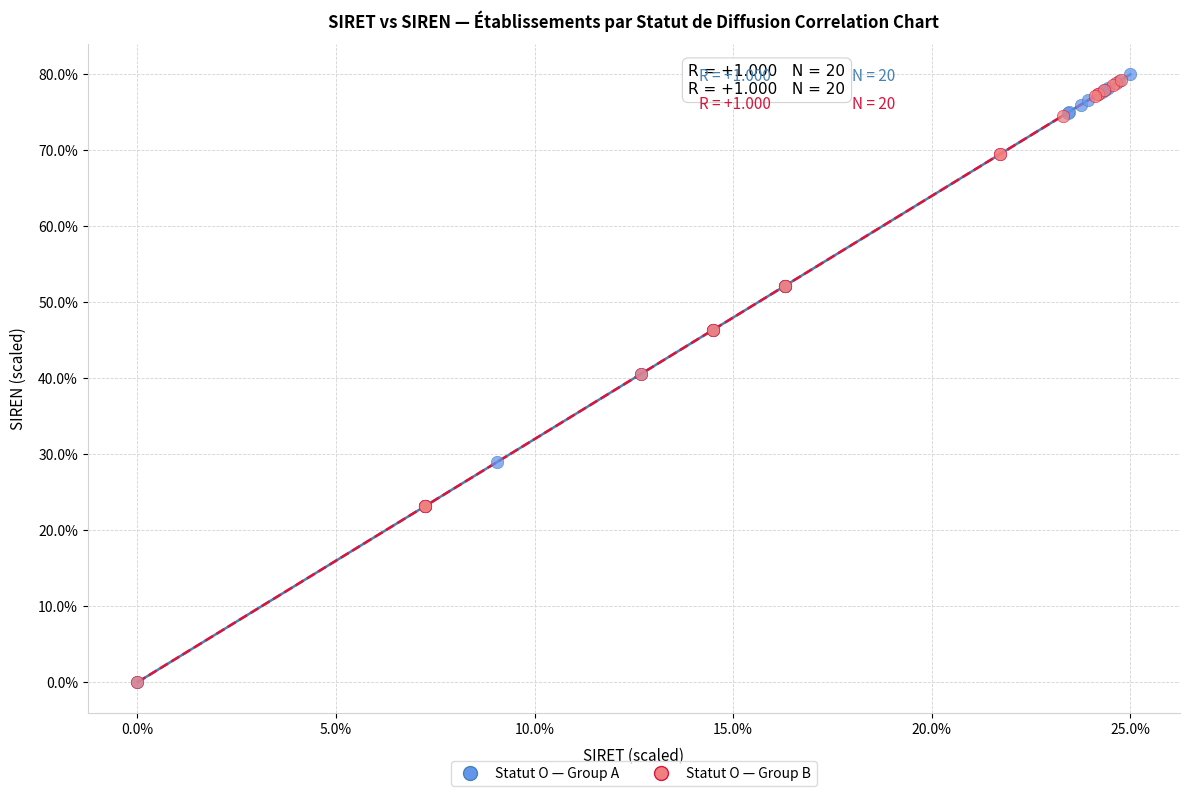

What are all the series names shown in the legend?

Statut O — Group A, Statut O — Group B